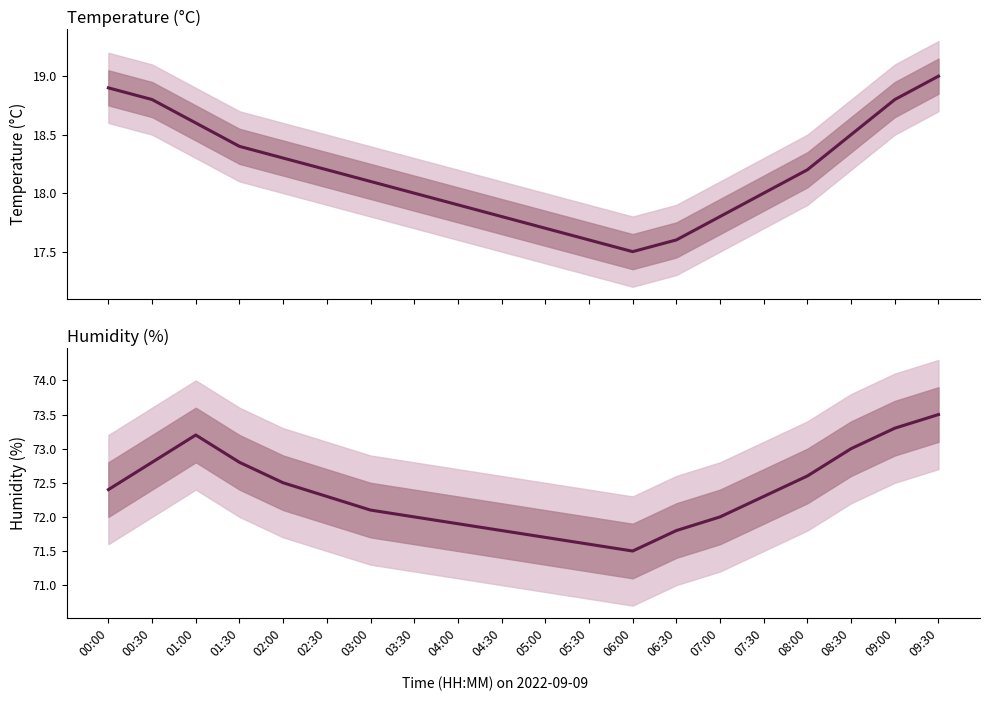

Does the chart have visible grid lines?

No